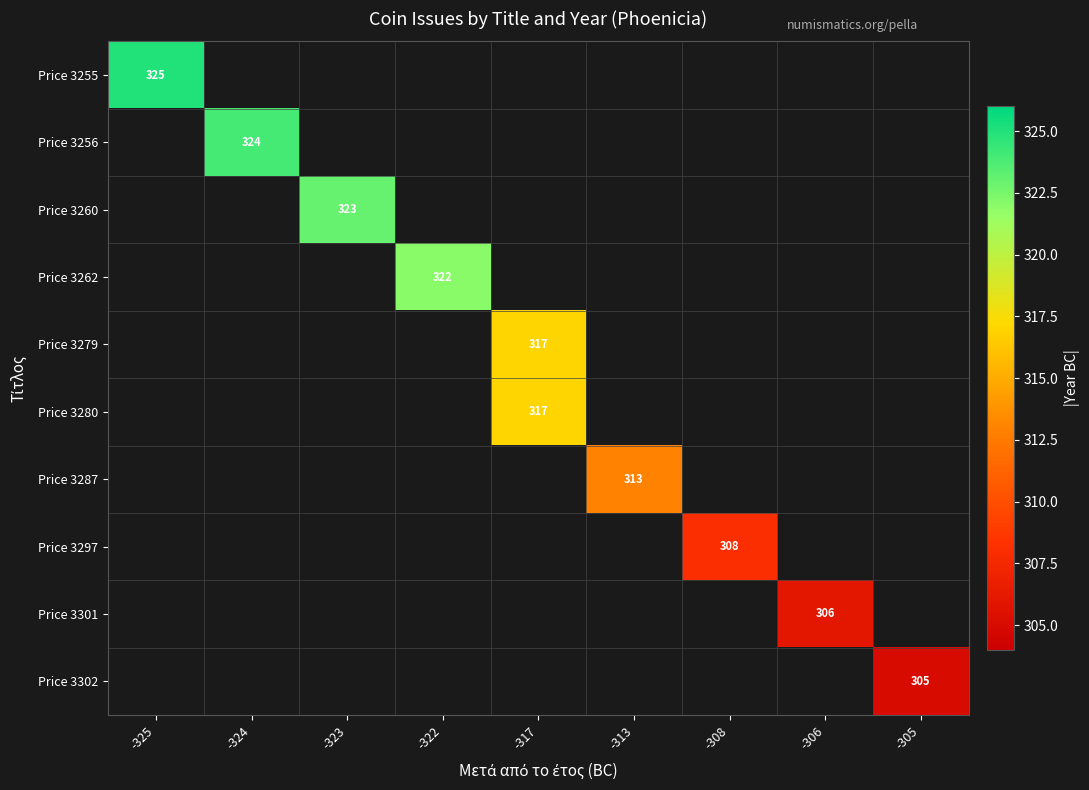

True or false: Price 3301 has a value of 170 at -306.

False